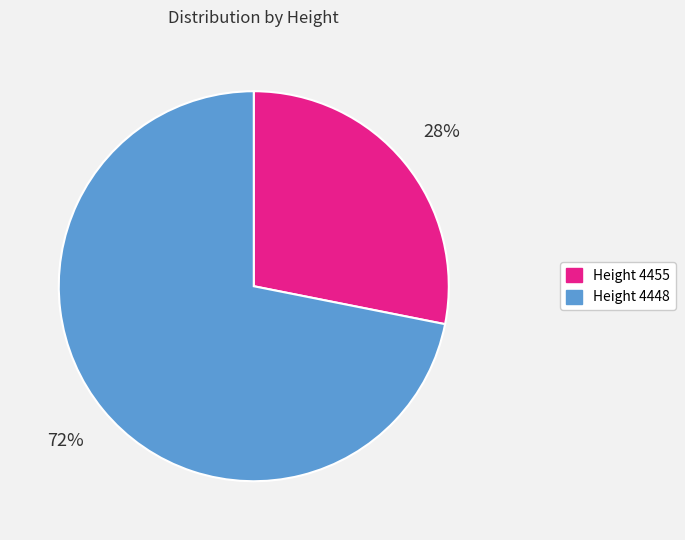

Count the number of slices in the pie.

2